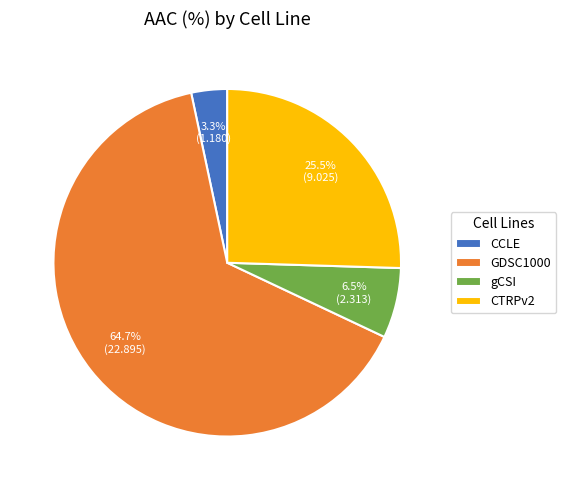

What portion of the pie excludes CTRPv2?

74.5%